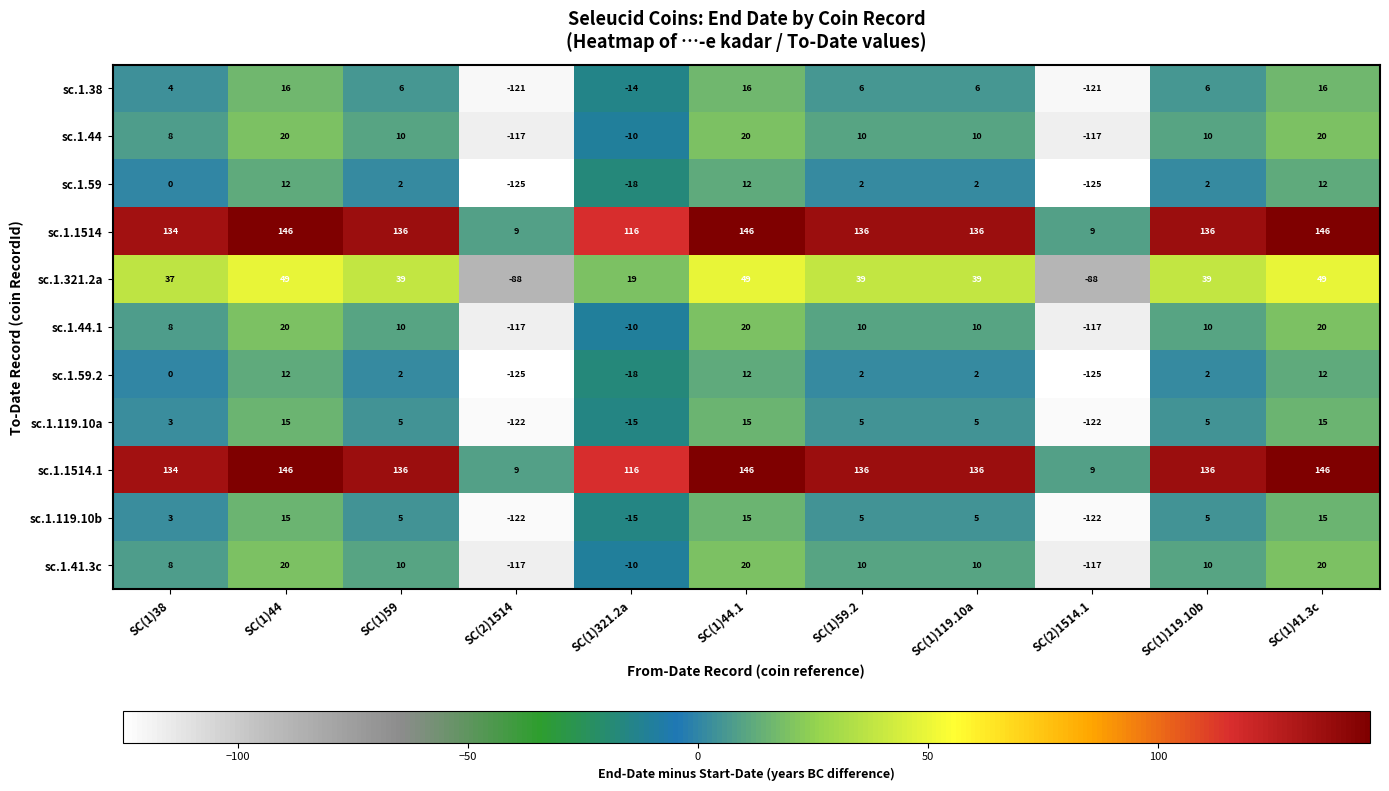

Is the value of sc.1.38 at SC(1)119.10a greater than the value of sc.1.59 at SC(1)59.2?

Yes